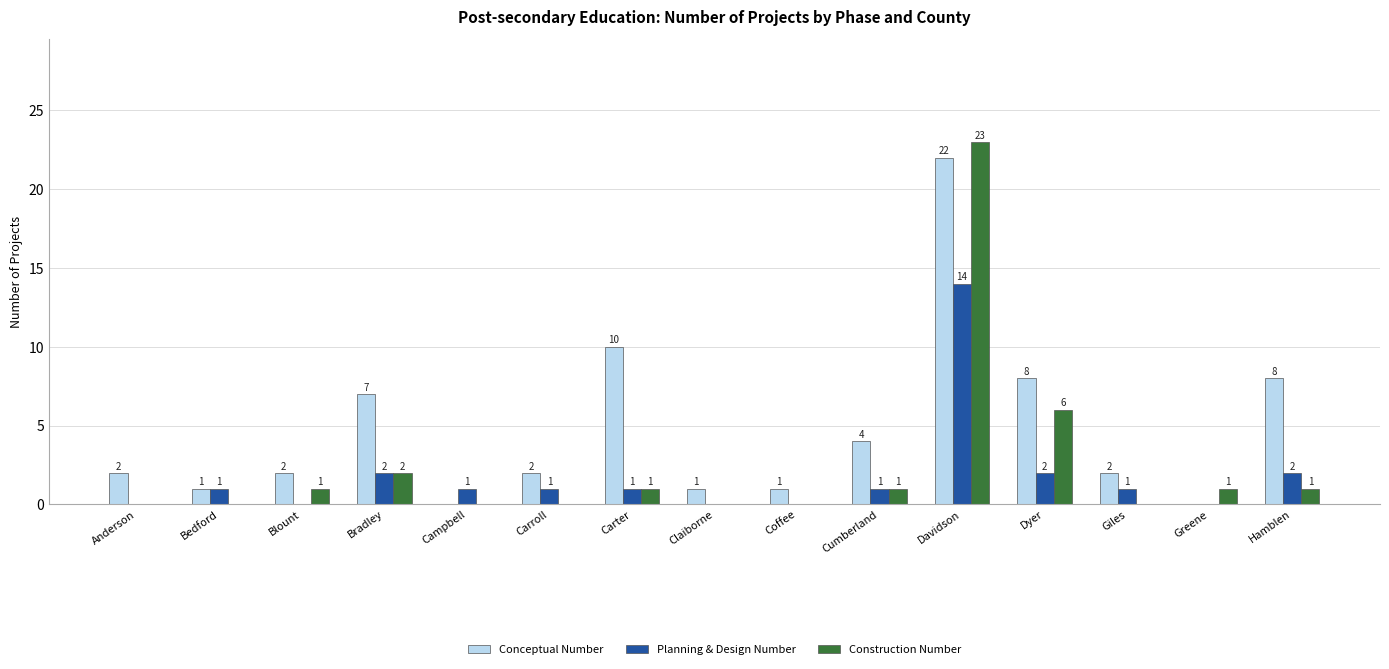

Reading left to right, extract all data points from this chart.

Conceptual Number: 2	1	2	7	0	2	10	1	1	4	22	8	2	0	8
Planning & Design Number: 0	1	0	2	1	1	1	0	0	1	14	2	1	0	2
Construction Number: 0	0	1	2	0	0	1	0	0	1	23	6	0	1	1